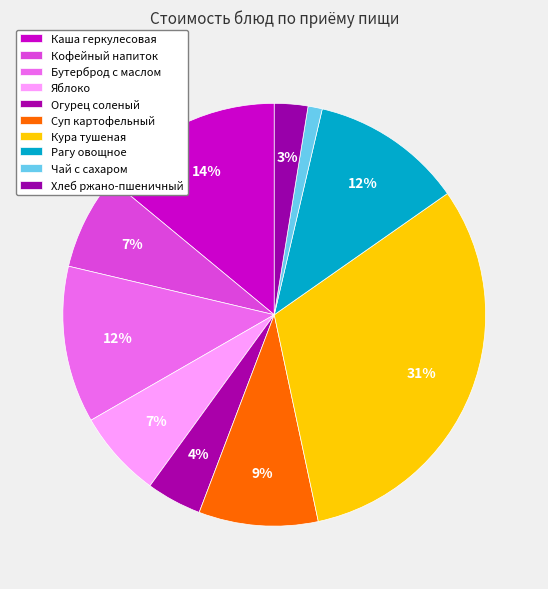

How many segments does this pie chart have?

10